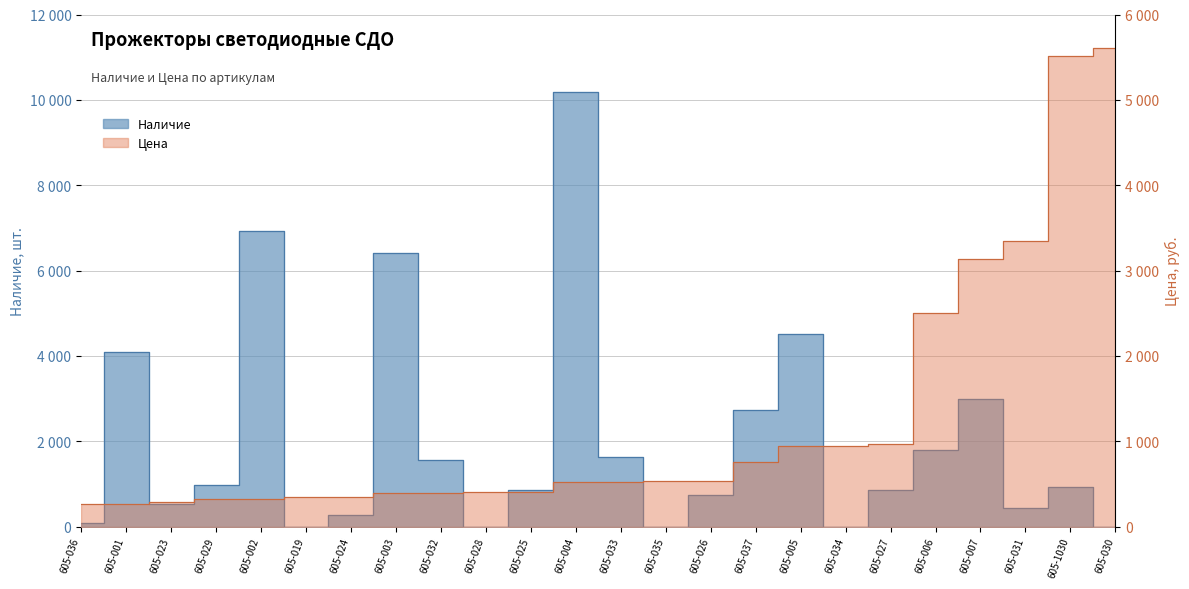

Count the number of categories in the chart.

24